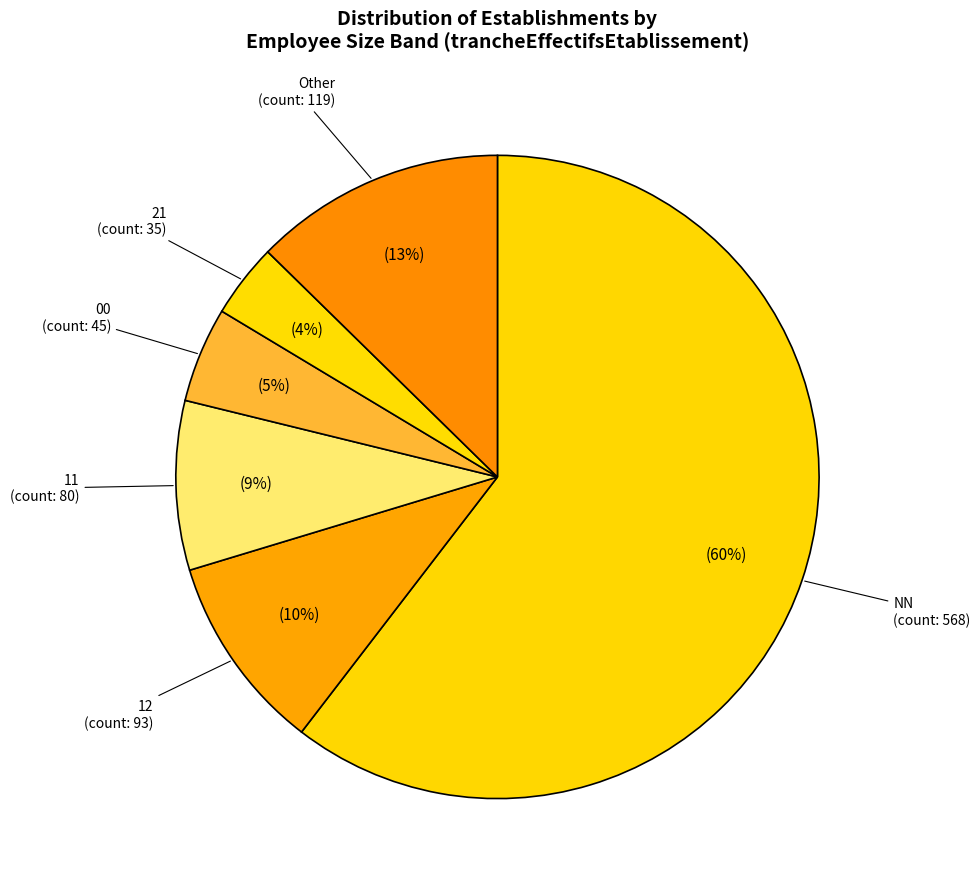

How many segments does this pie chart have?

6